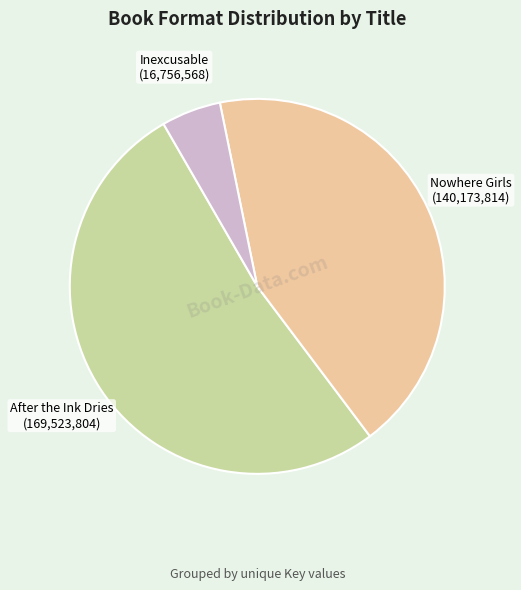

Which has a higher value, Nowhere Girls or Inexcusable?

Nowhere Girls